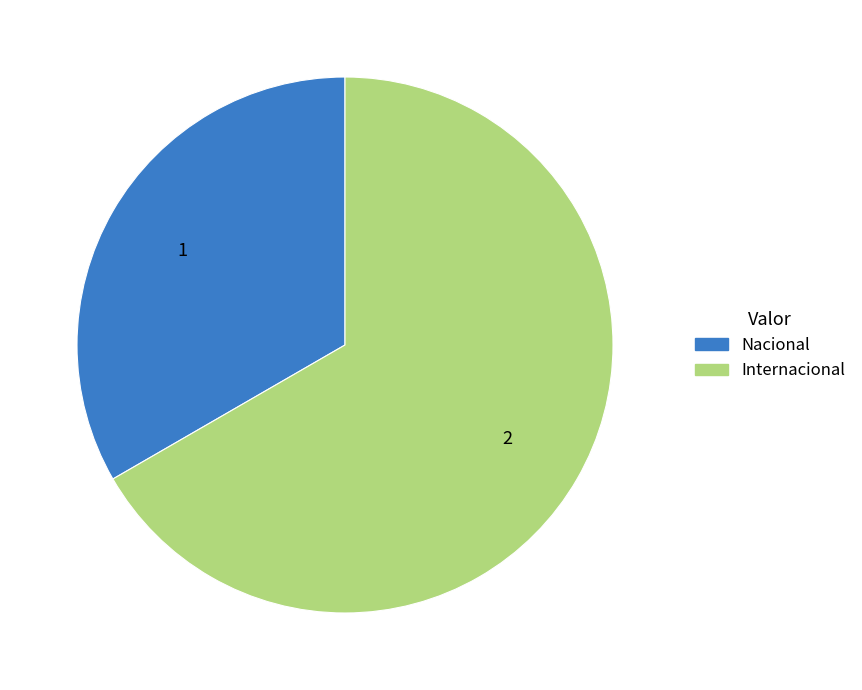

How many segments does this pie chart have?

2